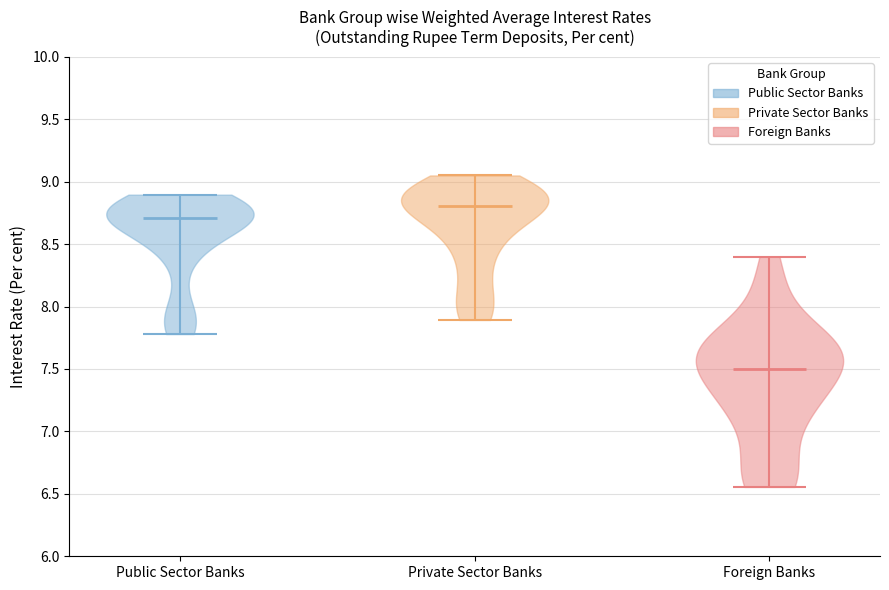

Reading left to right, read every violin against the y-axis: where its median line is, and the lowest and highest points it reaches. The values are not printed on the chart, so give them approximately, as read against the axis.

Public Sector Banks: median line 8.70, lowest point 7.80, highest point 8.90
Private Sector Banks: median line 8.80, lowest point 7.90, highest point 9.05
Foreign Banks: median line 7.50, lowest point 6.55, highest point 8.40